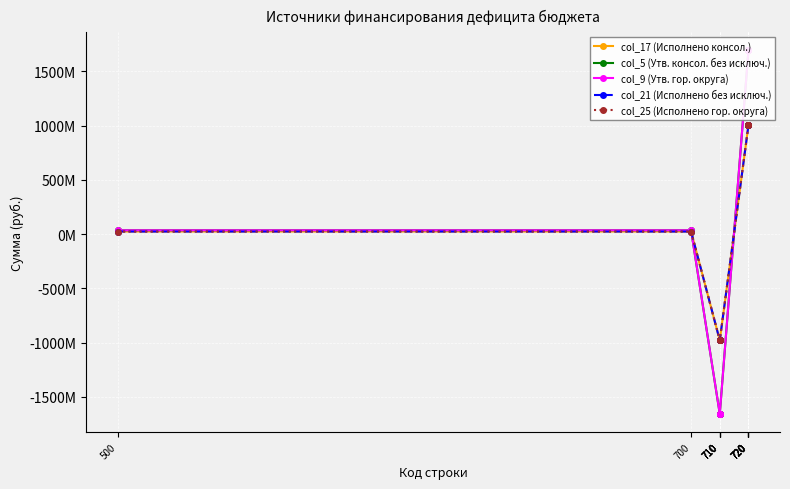

Which category has the lowest value in the col_9 (Утв. гор. округа) series?

710